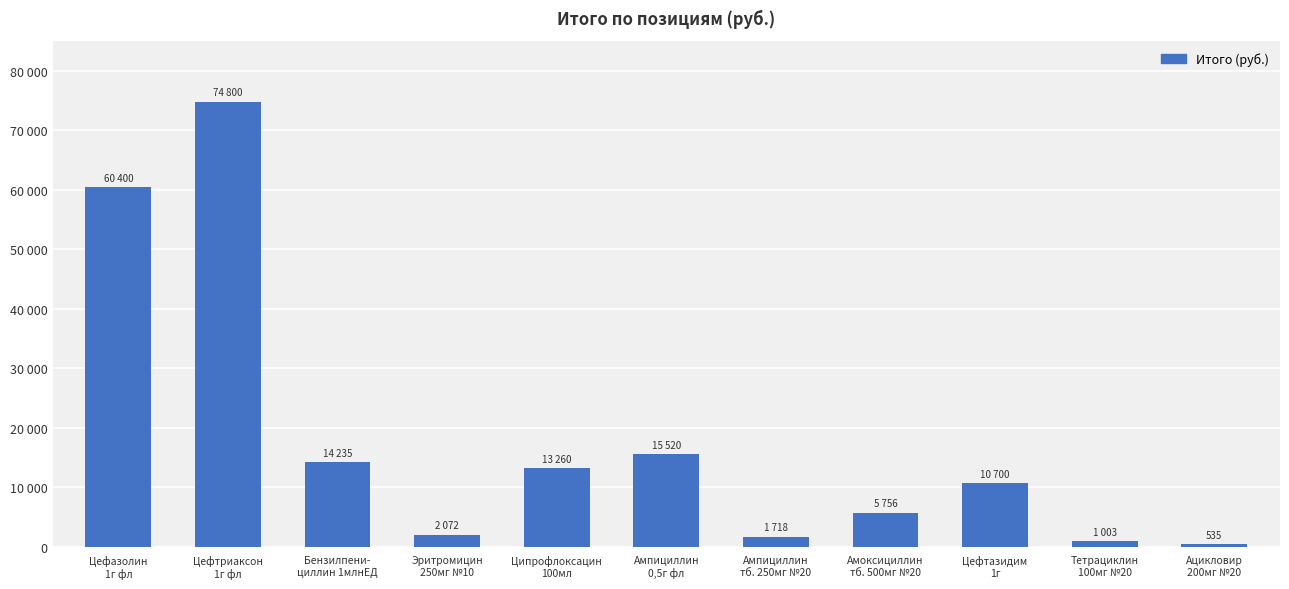

What is the average value?

18181.8